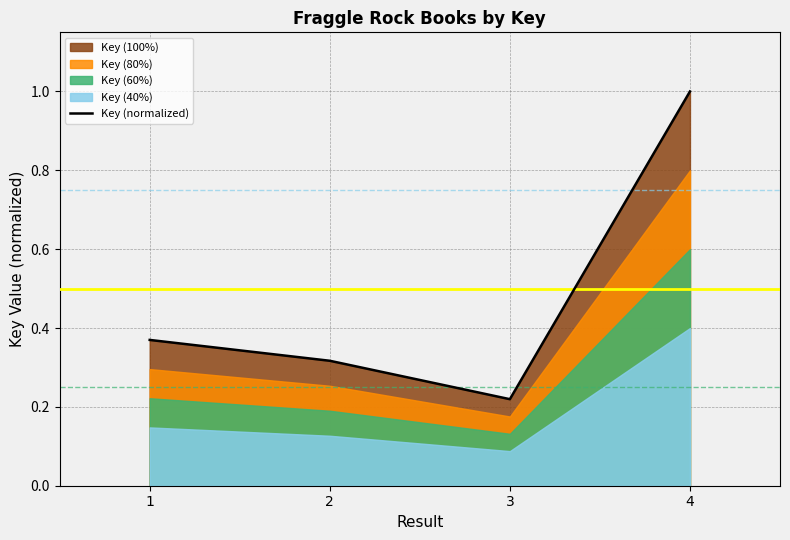

What is the ratio of the value at 2 to the value at 4?

0.3